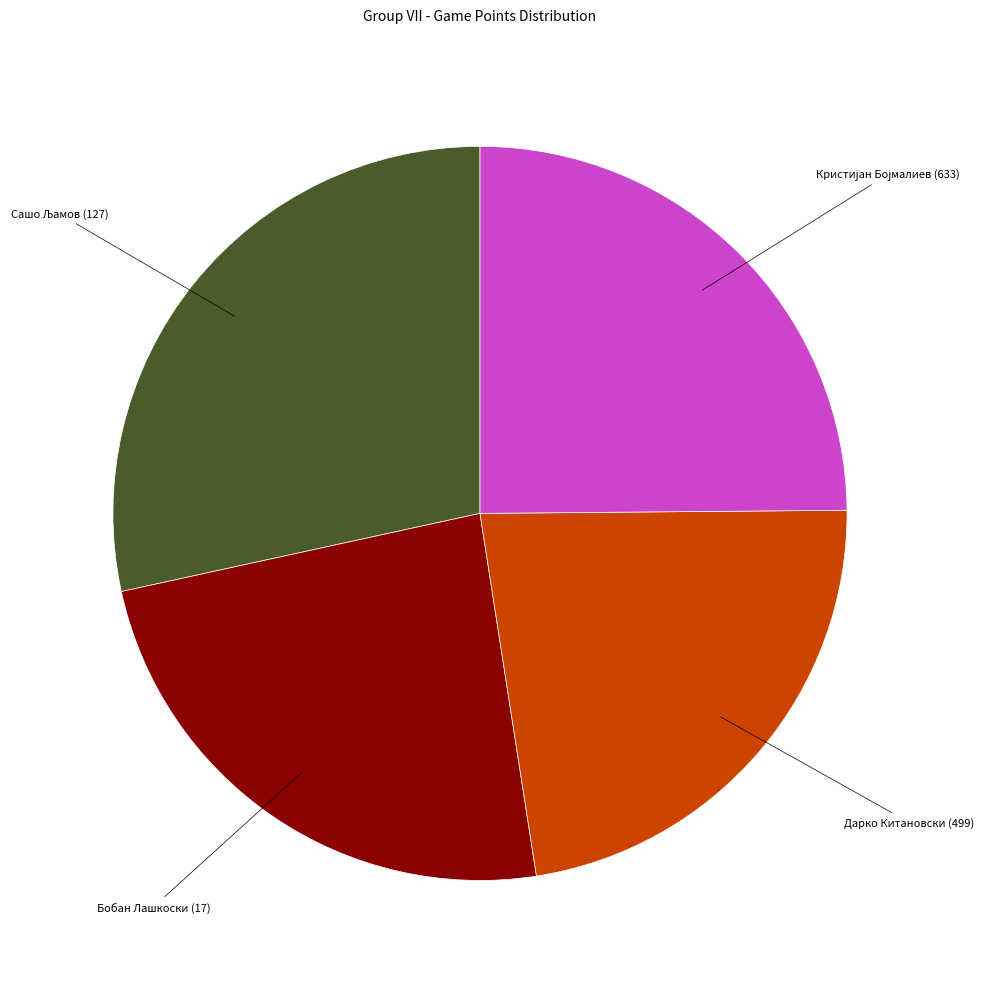

Is there a majority slice in this chart?

No